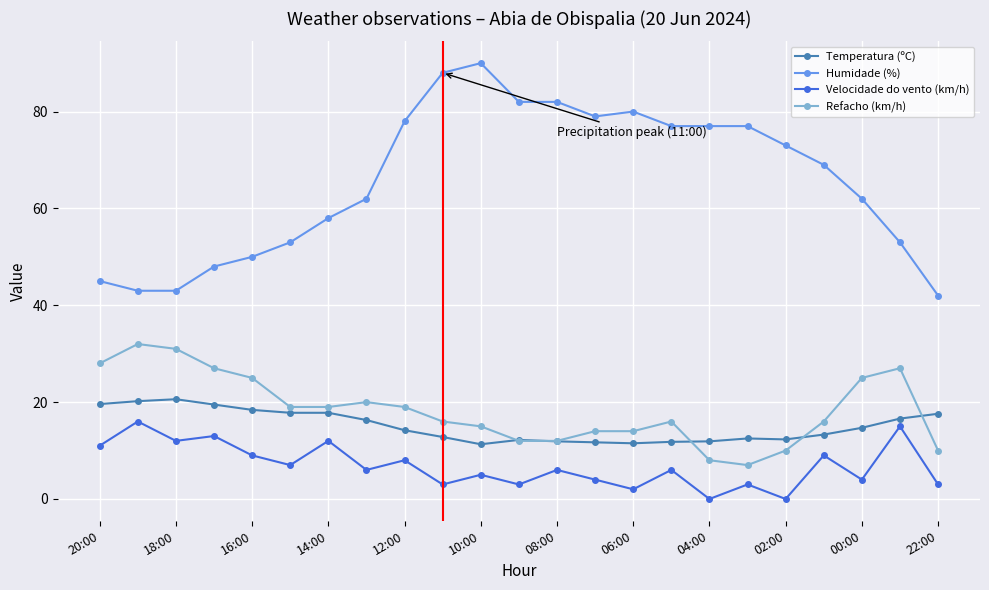

List the series in order of their peak value, lowest first.

Velocidade do vento (km/h), Temperatura (ºC), Refacho (km/h), Humidade (%)